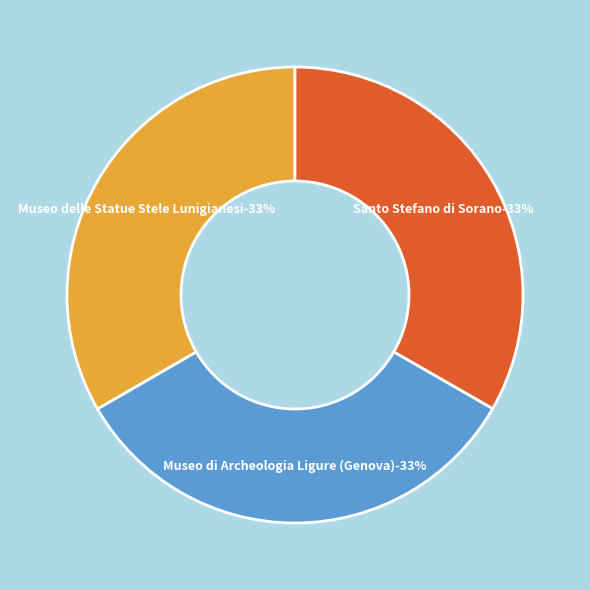

True or false: Santo Stefano di Sorano accounts for 24% of the total.

False